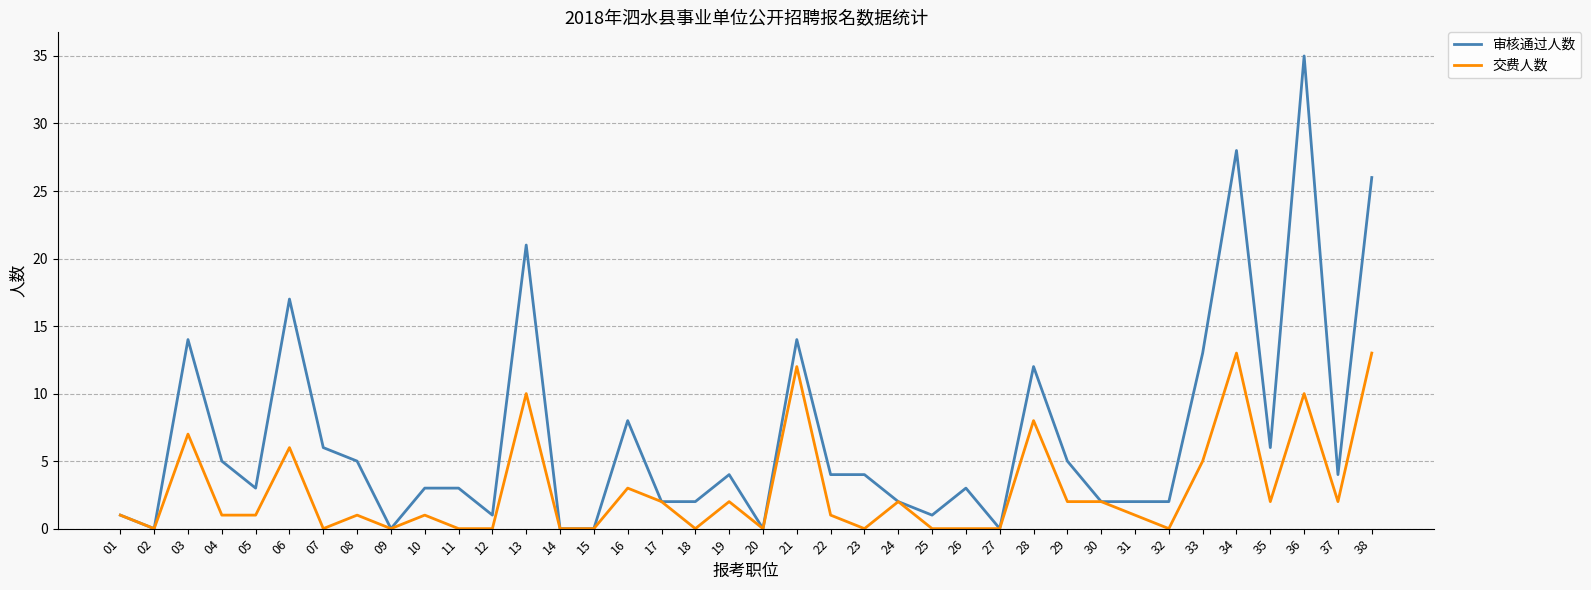

At which category does 审核通过人数 reach its first local peak?

03